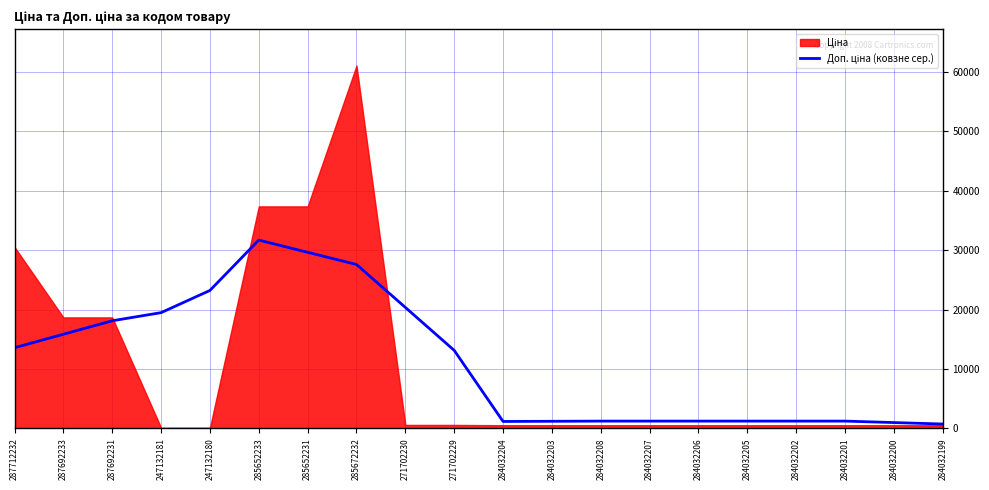

How many values are below 13125?

10